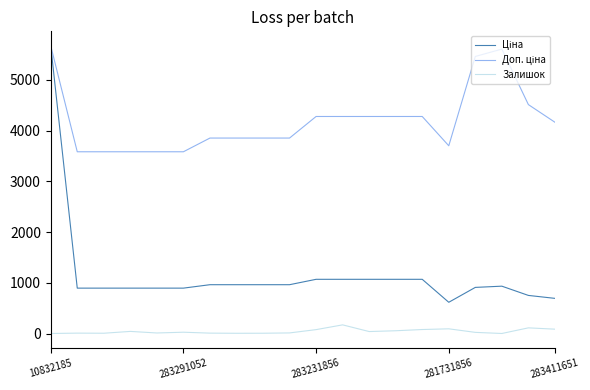

What is the greatest value displayed?

5673.8